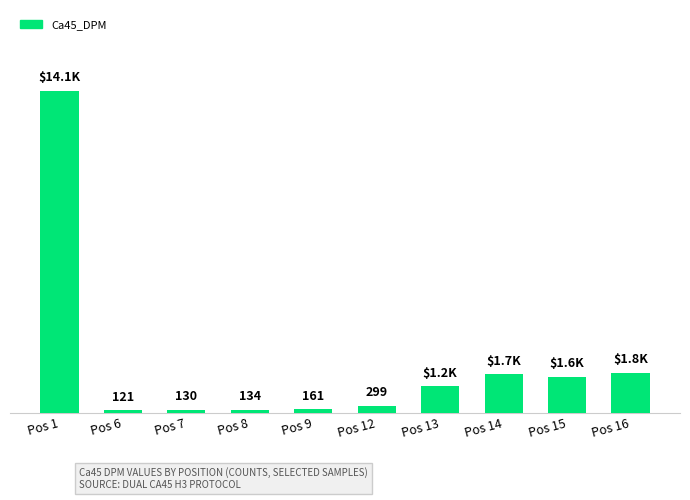

At which label is the value closest to 7130?

Pos 16